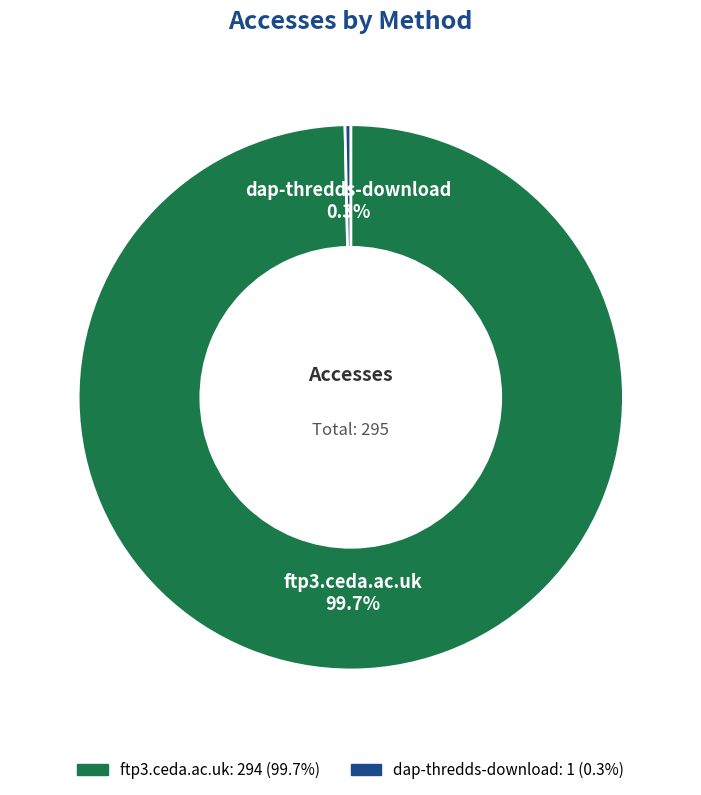

Count the number of slices in the pie.

2